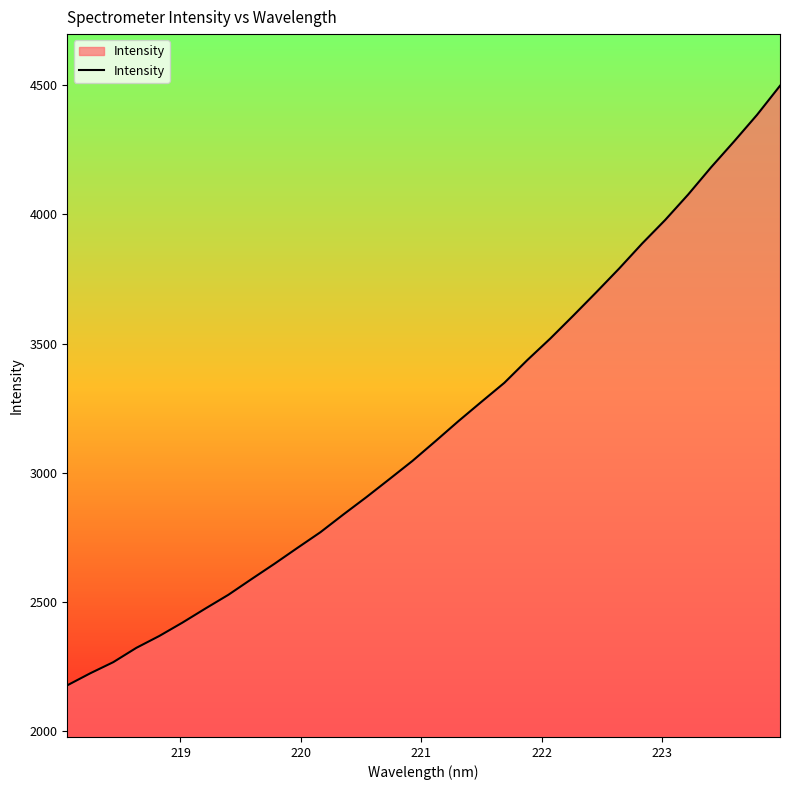

What is the smallest value displayed?

2176.5